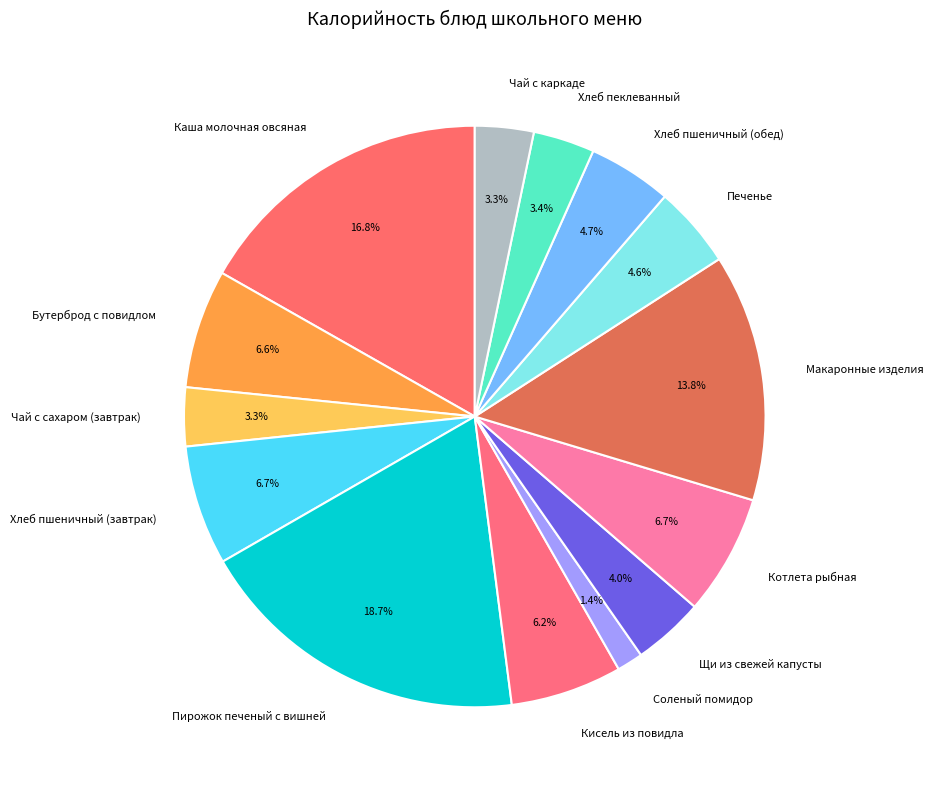

To the nearest percent, what percentage of the pie is Макаронные изделия?

14%